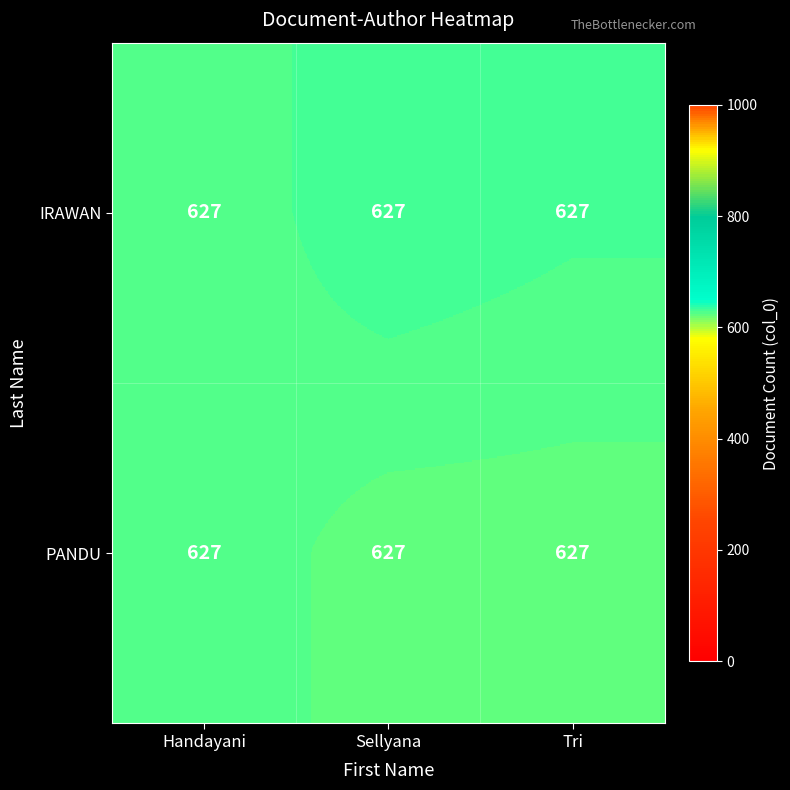

Between Handayani and Sellyana, which series saw the biggest shift?

IRAWAN